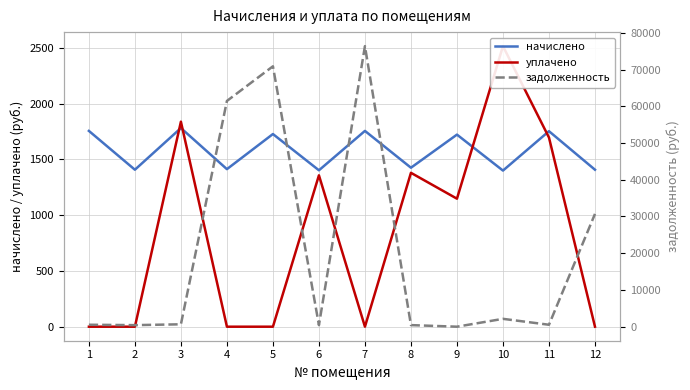

Reading left to right, what are all the values shown in this chart?

начислено: 1755.5	1407.5	1781.1	1412.6	1727.3	1402.3	1755.5	1425.4	1722.2	1399.8	1752.9	1407.5
уплачено: 0.0	0.0	1838.2	0.0	0.0	1357.4	0.0	1379.7	1147.7	2515.5	1695.9	0.0
задолженность: 528.9	424.1	651.3	61455.2	70882.6	422.5	76374.2	429.4	0.0	2137.5	527.3	30704.5